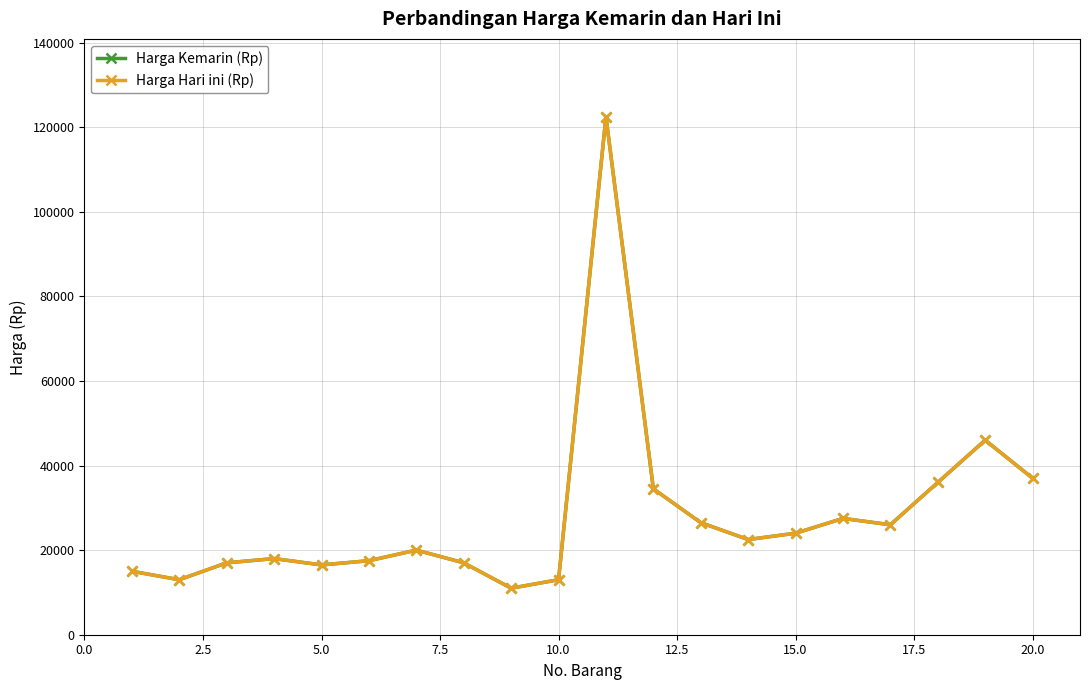

Is this an area chart (filled region under the line)?

No